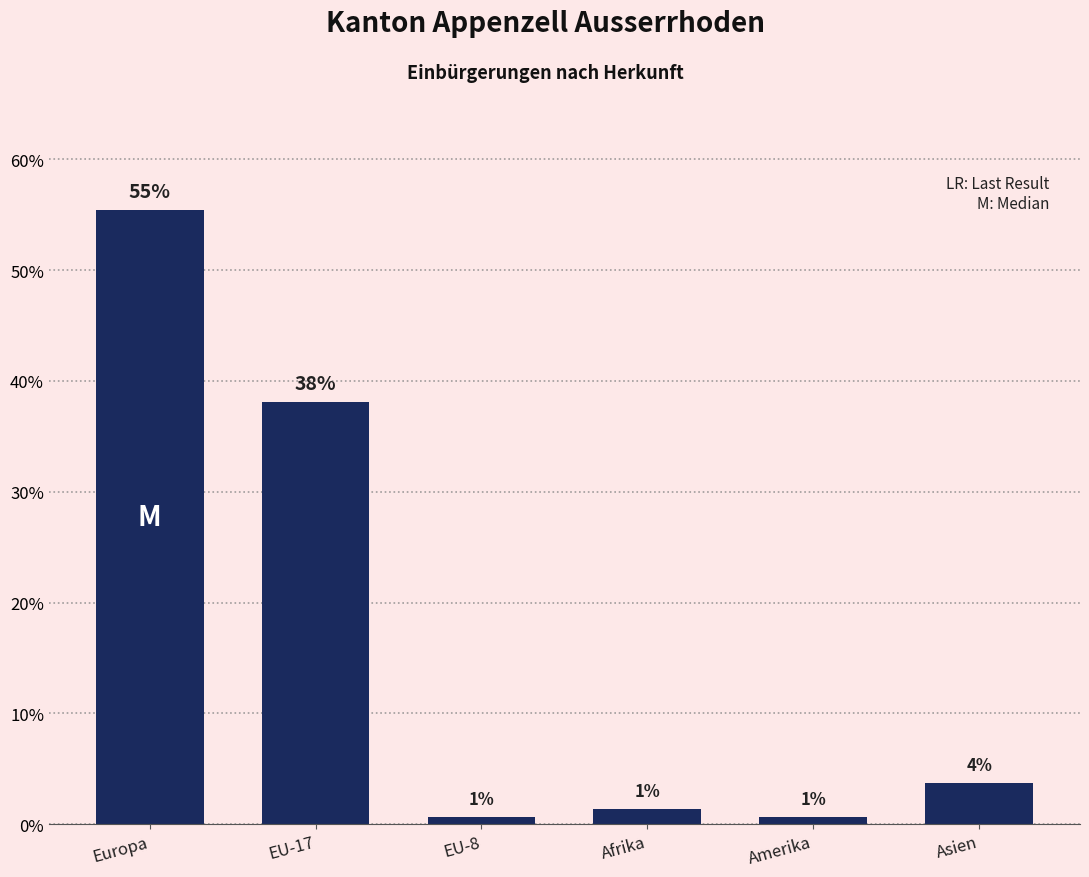

What is the label of the 3rd bar from the right?

Afrika